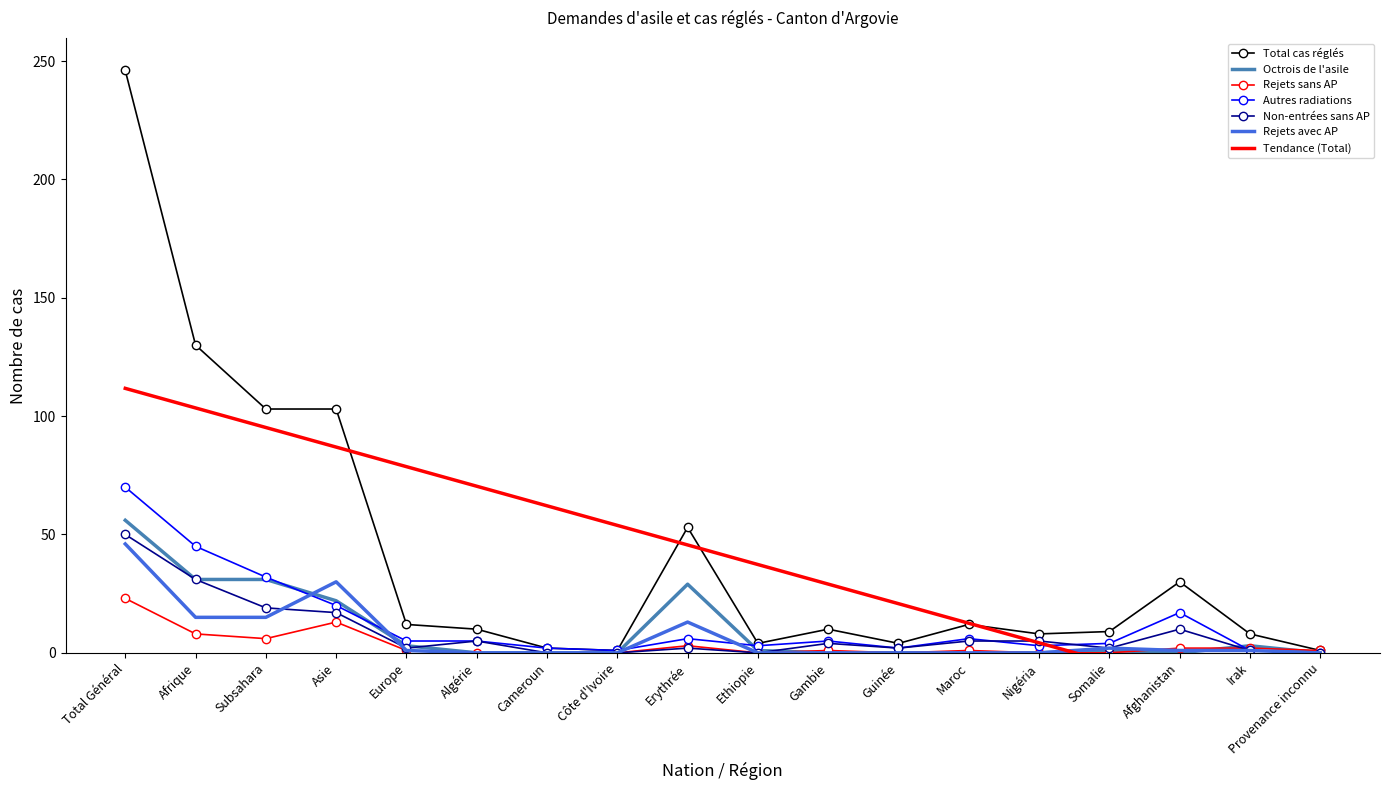

Rank the series by their maximum value, from highest to lowest.

Total cas réglés, Autres radiations, Octrois de l'asile, Non-entrées sans AP, Rejets avec AP, Rejets sans AP